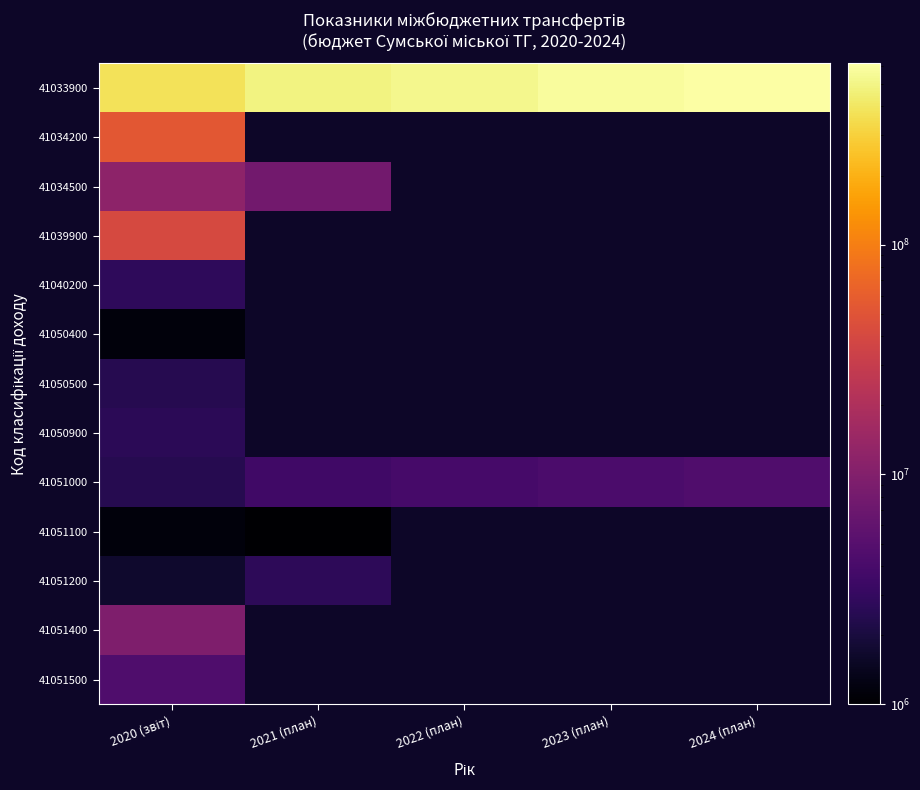

At how many categories does at least one series exceed 439700081?

4